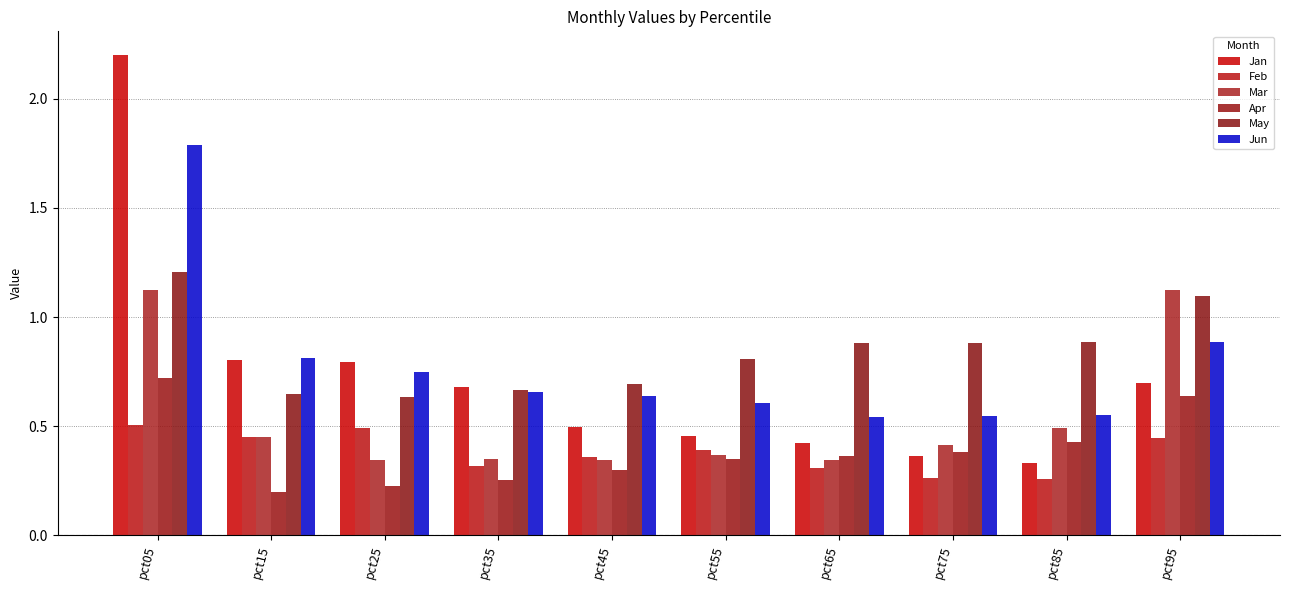

Count the number of data series in this chart.

6